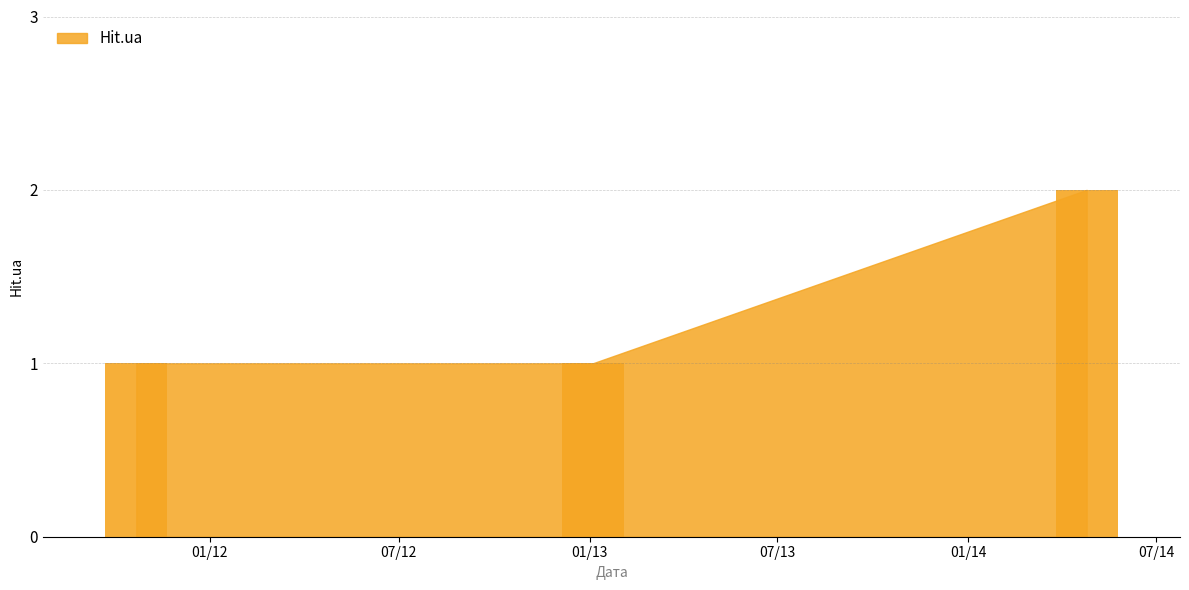

Reading left to right, transcribe all the data shown in this chart.

01/12=1	01/13=1	07/14=2